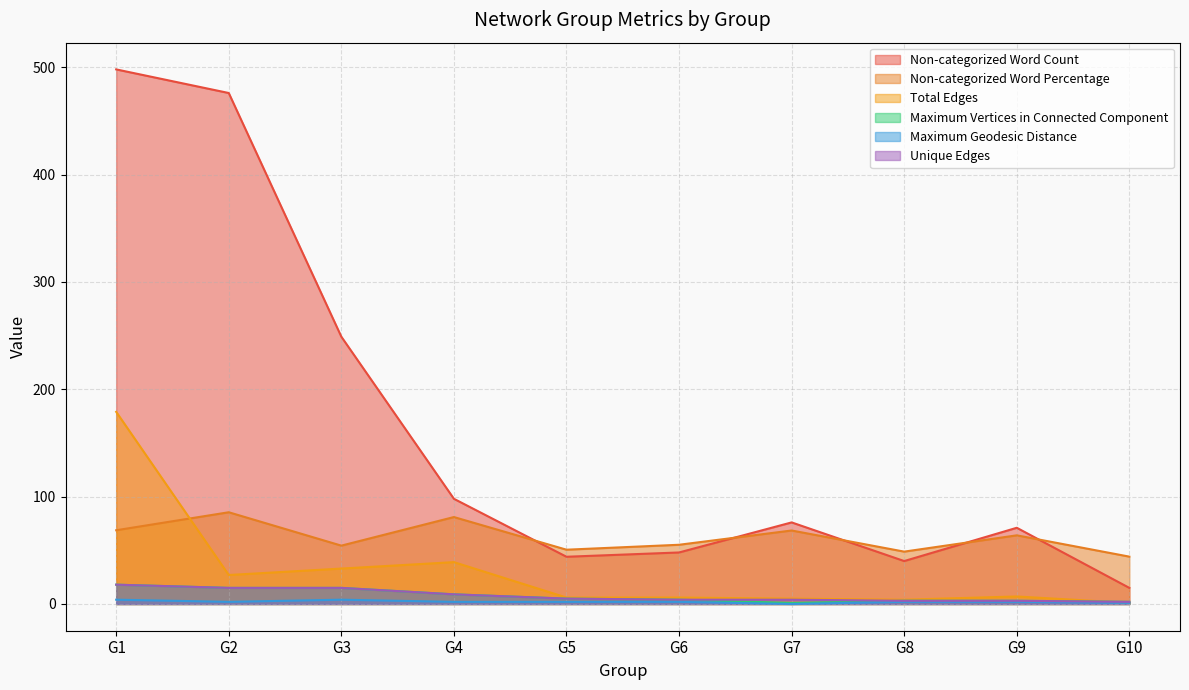

Which has a higher value, G7 or G10?

G7